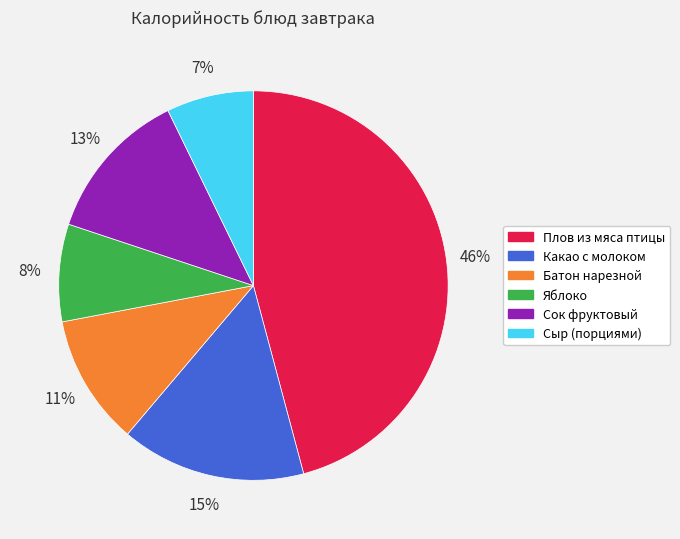

Which slice is the smallest?

Сыр (порциями)